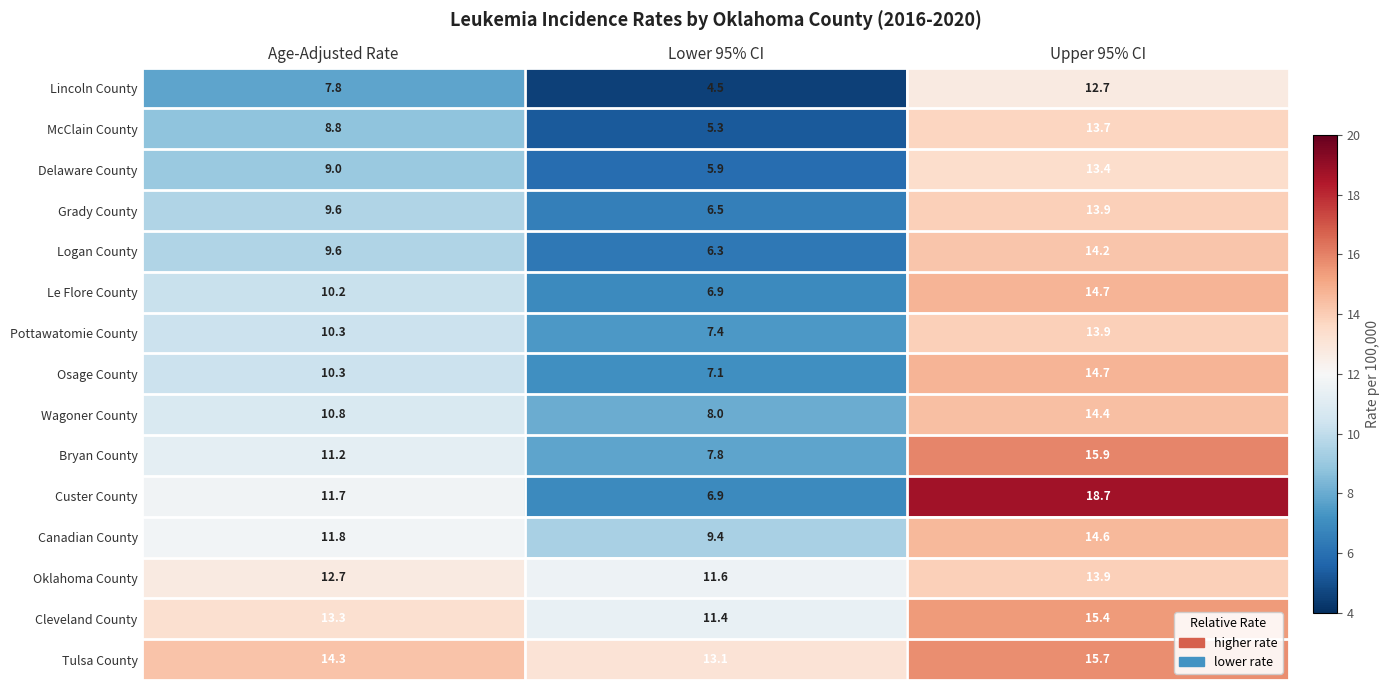

The value of Oklahoma County at Lower 95% CI is 11.6. True or false?

True